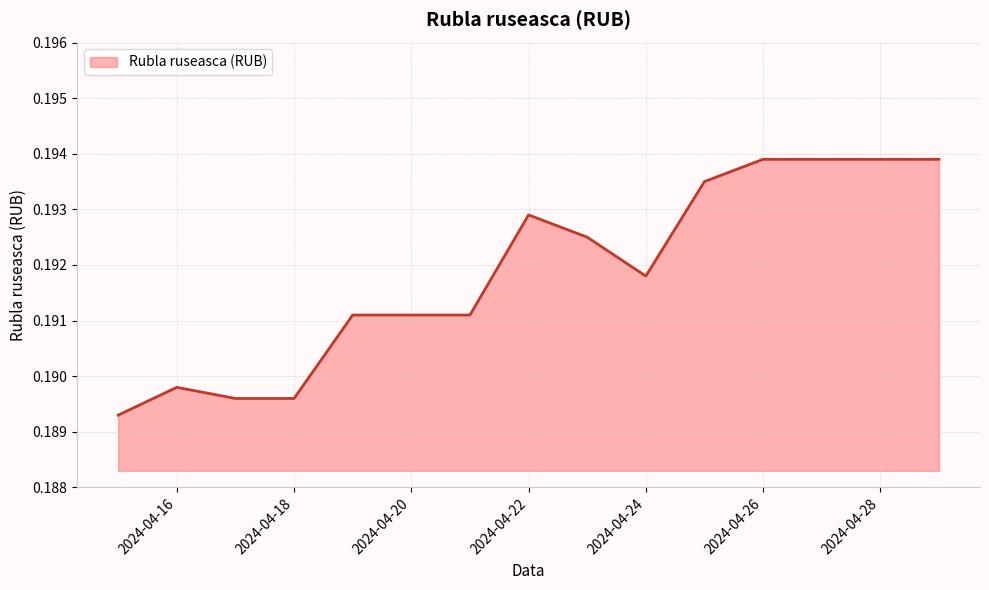

Does the chart have visible grid lines?

Yes